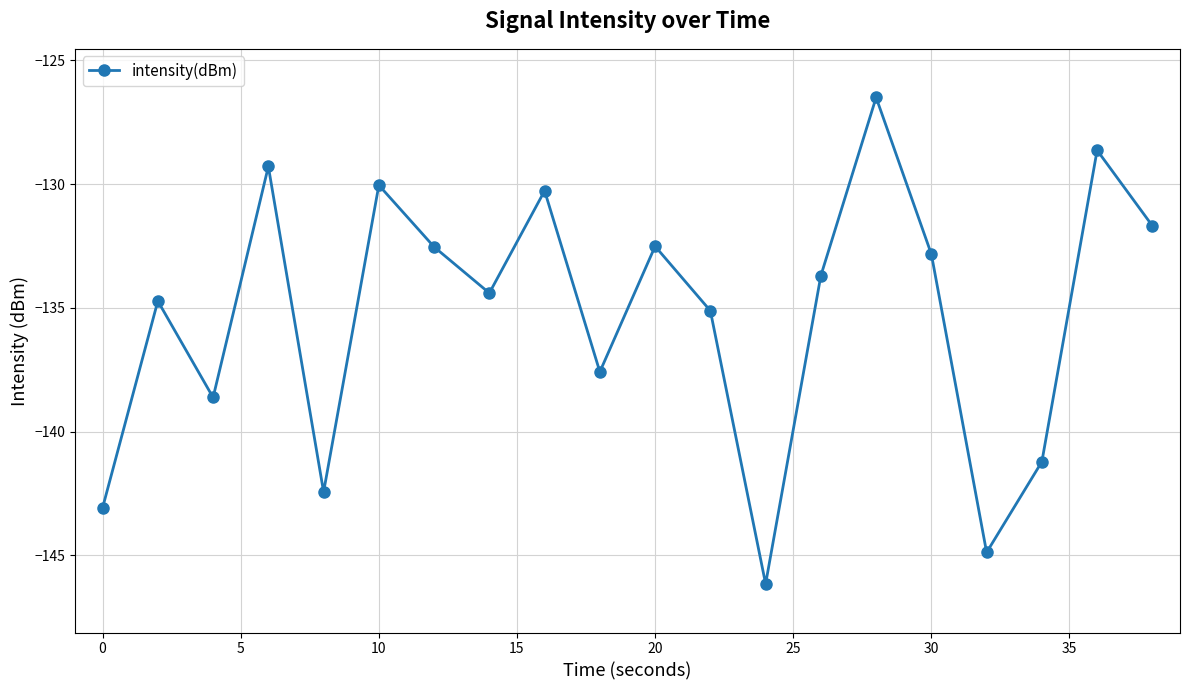

True or false: the data has more than 2 interior local peaks.

True